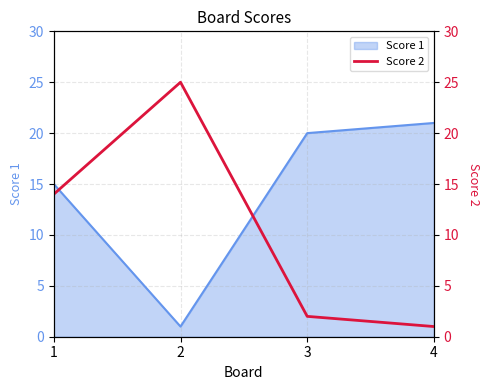

List the labels in order of value, largest first.

2, 1, 3, 4